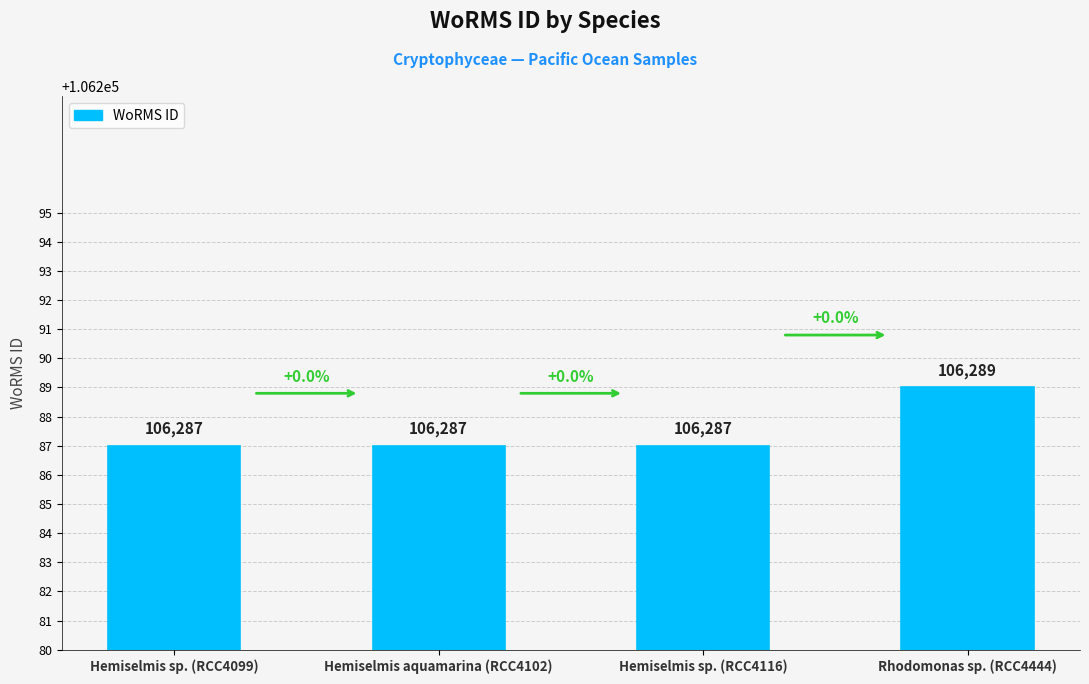

What is the sum of all values?

425150